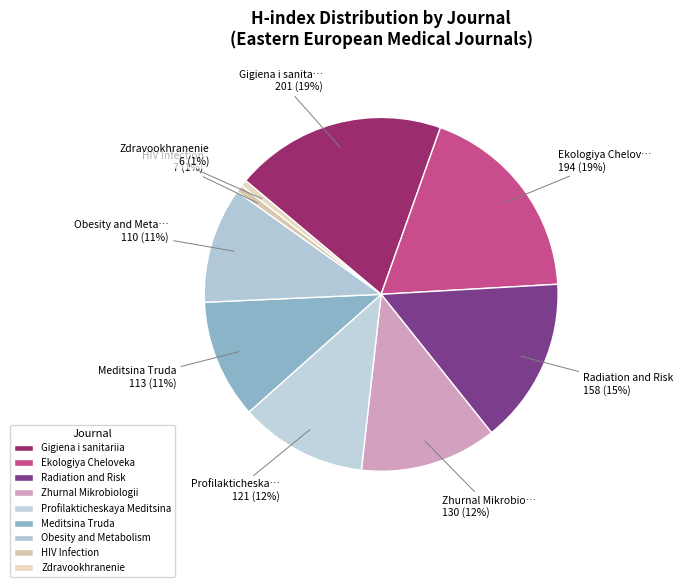

How many segments does this pie chart have?

9